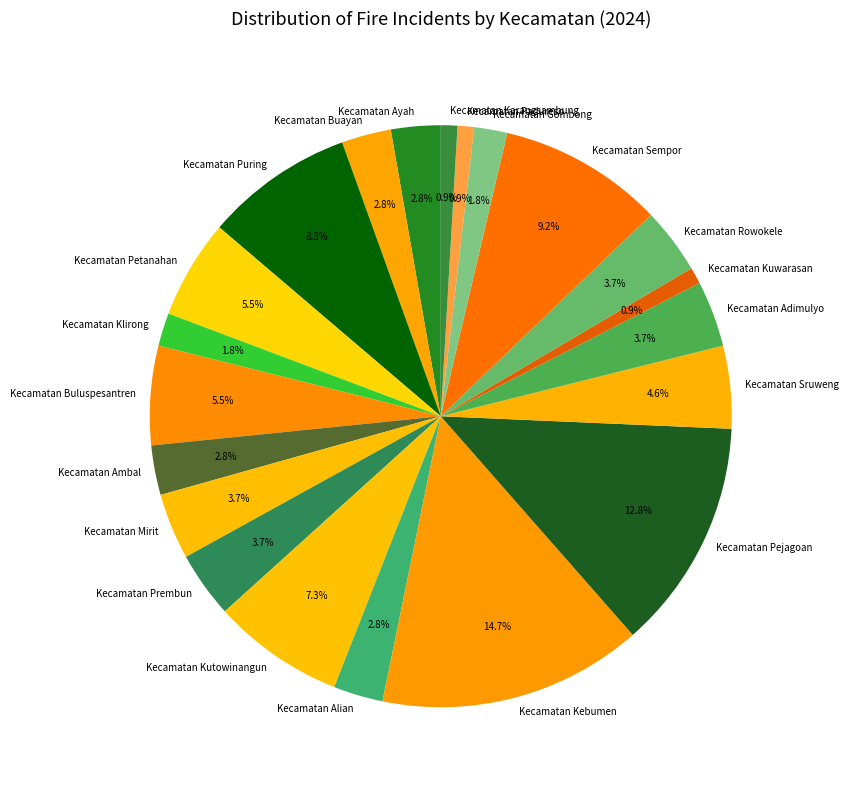

What is the largest slice in the pie chart?

Kecamatan Kebumen